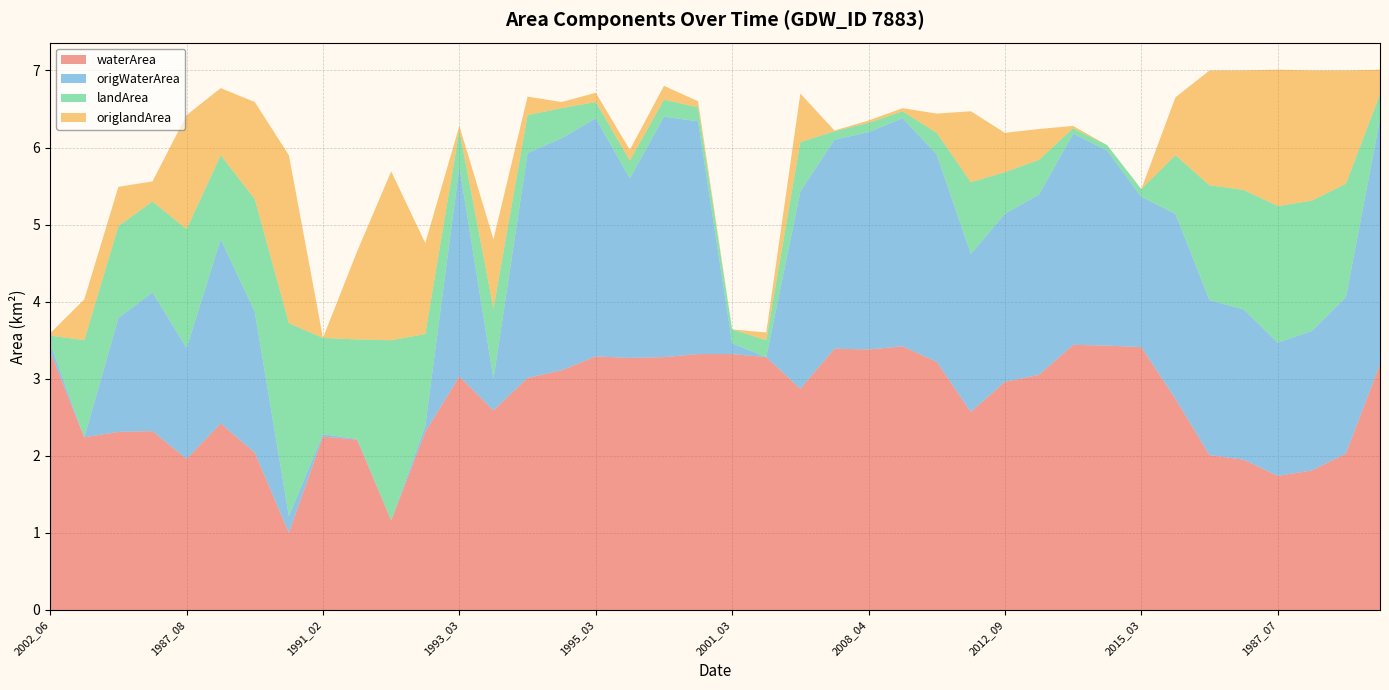

Reading left to right, list all the values displayed in this chart.

waterArea: 2002_06=3.4	1986_05=2.2	1987_02=2.3	1987_03=2.3	1987_08=2.0	1988_02=2.4	1990_06=2.0	1990_07=1.0	1991_02=2.2	1991_08=2.2	1991_09=1.2	1992_08=2.3	1993_03=3.0	1993_08=2.6	1993_10=3.0	1994_04=3.1	1995_03=3.3	1995_05=3.3	1997_05=3.3	1999_02=3.3	2001_03=3.3	2001_05=3.3	2005_08=2.9	2008_03=3.4	2008_04=3.4	2010_03=3.4	2010_04=3.2	2011_08=2.6	2012_09=3.0	2012_10=3.0	2013_03=3.4	2014_03=3.4	2015_03=3.4	2017_07=2.7	1986_07=2.0	1987_06=1.9	1987_07=1.7	1988_07=1.8	1988_08=2.0	1997_07=3.2
origWaterArea: 2002_06=0.1	1986_05=0.0	1987_02=1.5	1987_03=1.8	1987_08=1.4	1988_02=2.4	1990_06=1.8	1990_07=0.2	1991_02=0.0	1991_08=0.0	1991_09=0.0	1992_08=0.1	1993_03=2.7	1993_08=0.4	1993_10=2.9	1994_04=3.0	1995_03=3.1	1995_05=2.3	1997_05=3.1	1999_02=3.0	2001_03=0.1	2001_05=0.0	2005_08=2.6	2008_03=2.7	2008_04=2.8	2010_03=3.0	2010_04=2.7	2011_08=2.0	2012_09=2.2	2012_10=2.3	2013_03=2.7	2014_03=2.5	2015_03=1.9	2017_07=2.4	1986_07=2.0	1987_06=1.9	1987_07=1.7	1988_07=1.8	1988_08=2.0	1997_07=3.2
landArea: 2002_06=0.1	1986_05=1.3	1987_02=1.2	1987_03=1.2	1987_08=1.5	1988_02=1.1	1990_06=1.5	1990_07=2.5	1991_02=1.2	1991_08=1.3	1991_09=2.3	1992_08=1.2	1993_03=0.5	1993_08=0.9	1993_10=0.5	1994_04=0.4	1995_03=0.2	1995_05=0.2	1997_05=0.2	1999_02=0.2	2001_03=0.2	2001_05=0.2	2005_08=0.6	2008_03=0.1	2008_04=0.1	2010_03=0.1	2010_04=0.3	2011_08=0.9	2012_09=0.5	2012_10=0.5	2013_03=0.1	2014_03=0.1	2015_03=0.1	2017_07=0.8	1986_07=1.5	1987_06=1.6	1987_07=1.8	1988_07=1.7	1988_08=1.5	1997_07=0.3
origlandArea: 2002_06=0.0	1986_05=0.5	1987_02=0.5	1987_03=0.3	1987_08=1.5	1988_02=0.9	1990_06=1.3	1990_07=2.2	1991_02=0.0	1991_08=1.1	1991_09=2.2	1992_08=1.2	1993_03=0.1	1993_08=0.9	1993_10=0.2	1994_04=0.1	1995_03=0.1	1995_05=0.1	1997_05=0.2	1999_02=0.1	2001_03=0.0	2001_05=0.1	2005_08=0.6	2008_03=0.0	2008_04=0.0	2010_03=0.0	2010_04=0.2	2011_08=0.9	2012_09=0.5	2012_10=0.4	2013_03=0.0	2014_03=0.0	2015_03=0.0	2017_07=0.8	1986_07=1.5	1987_06=1.6	1987_07=1.8	1988_07=1.7	1988_08=1.5	1997_07=0.3